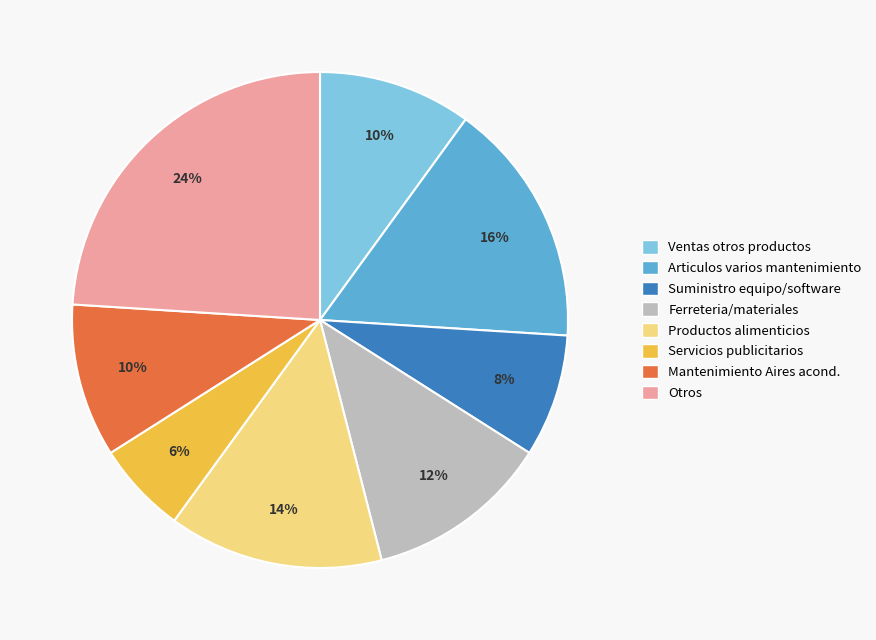

Count the number of slices in the pie.

8